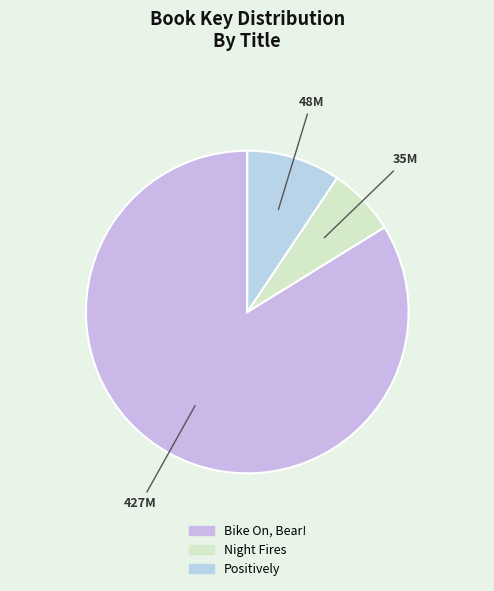

Is it true that Night Fires is 1% of the pie?

False